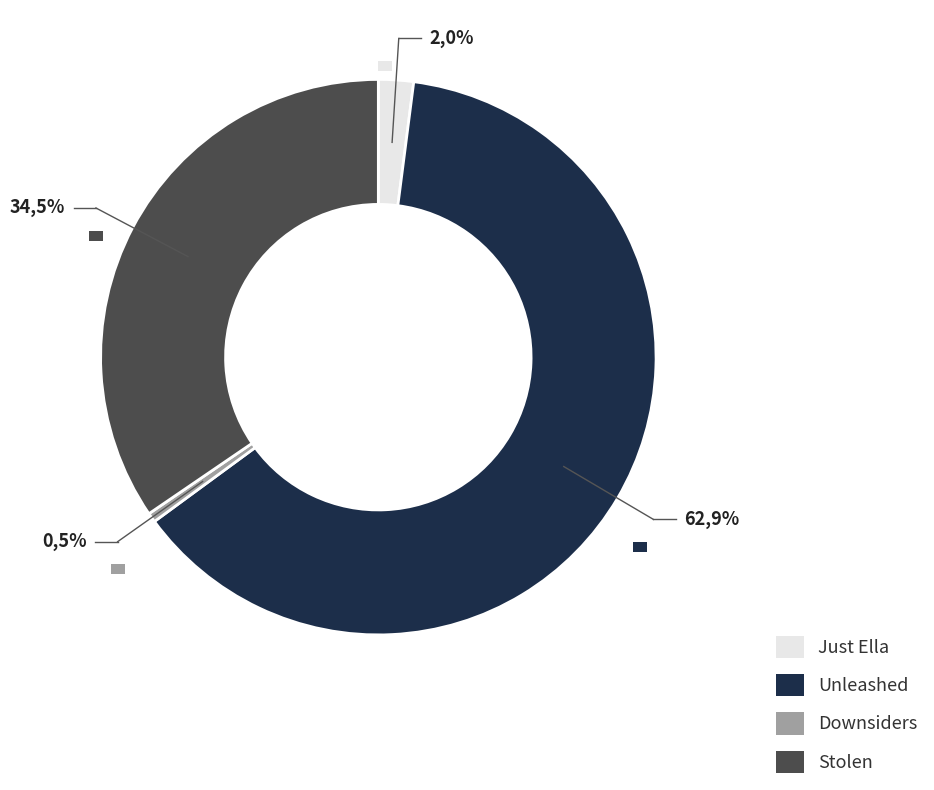

Rank the categories by value from lowest to highest.

Downsiders, Just Ella, Stolen, Unleashed